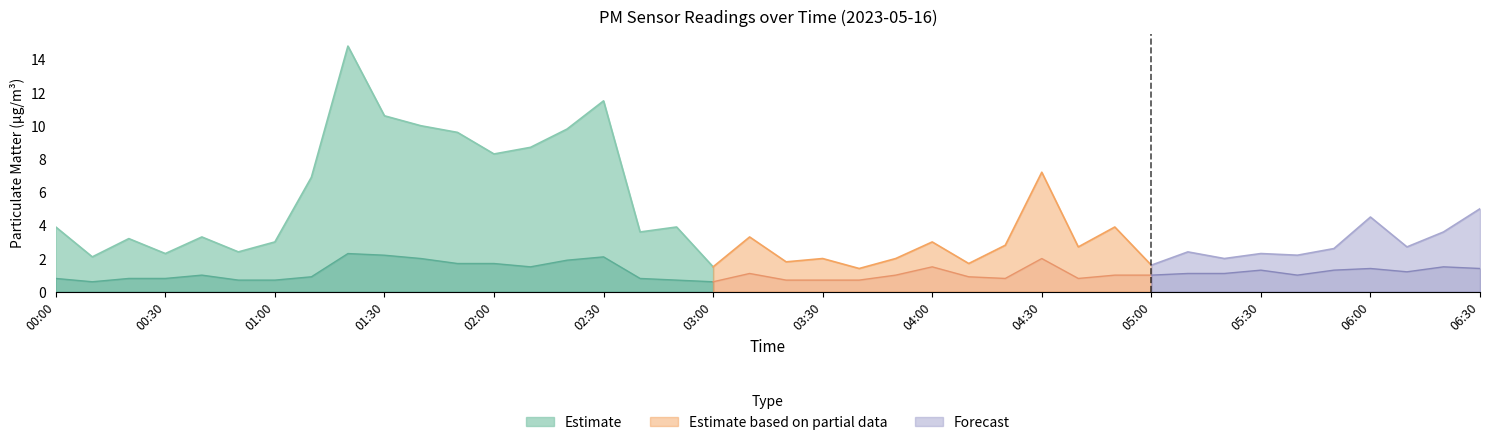

Reading left to right, extract all data points from this chart.

P1: 3.9	2.1	3.2	2.3	3.3	2.4	3.0	6.9	14.8	10.6	10.0	9.6	8.3	8.7	9.8	11.5	3.6	3.9	1.5	3.3	1.8	2.0	1.4	2.0	3.0	1.7	2.8	7.2	2.7	3.9	1.6	2.4	2.0	2.3	2.2	2.6	4.5	2.7	3.6	5.0
P2: 0.8	0.6	0.8	0.8	1.0	0.7	0.7	0.9	2.3	2.2	2.0	1.7	1.7	1.5	1.9	2.1	0.8	0.7	0.6	1.1	0.7	0.7	0.7	1.0	1.5	0.9	0.8	2.0	0.8	1.0	1.0	1.1	1.1	1.3	1.0	1.3	1.4	1.2	1.5	1.4